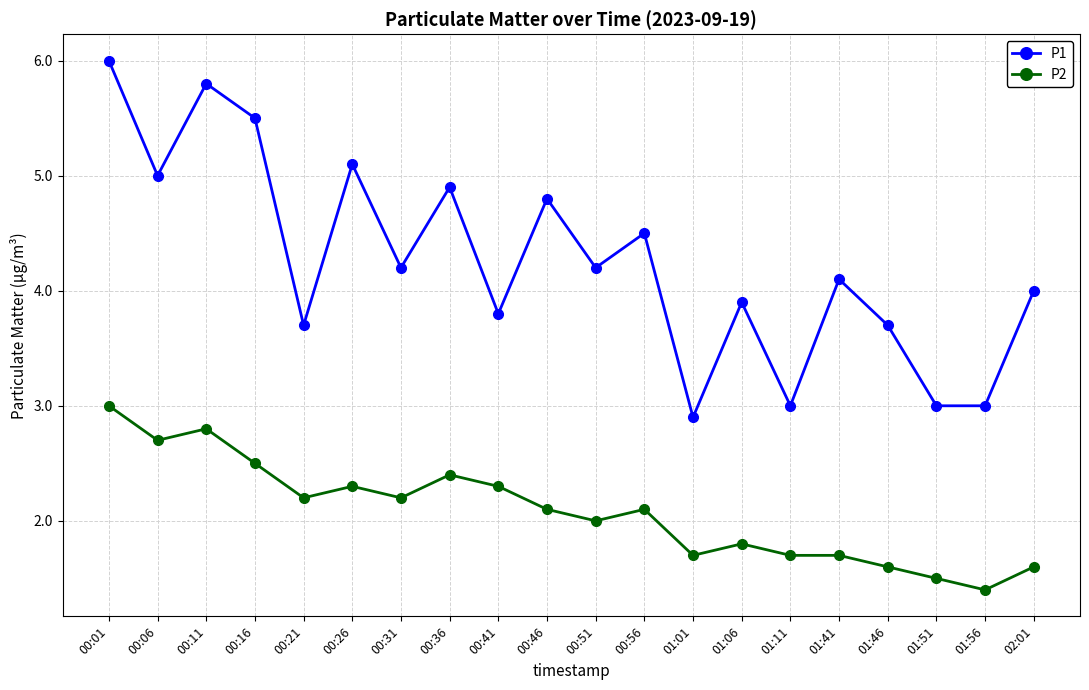

What are all the series names shown in the legend?

P1, P2